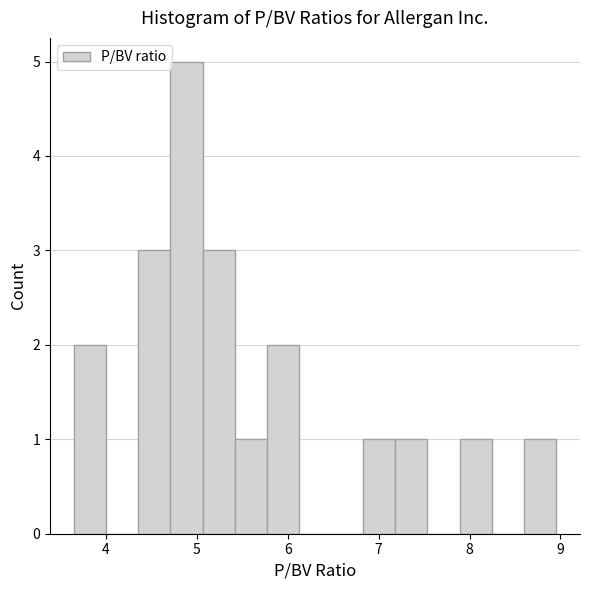

Read against the x-axis, roughly where is the centre of the tallest bar?

4.9